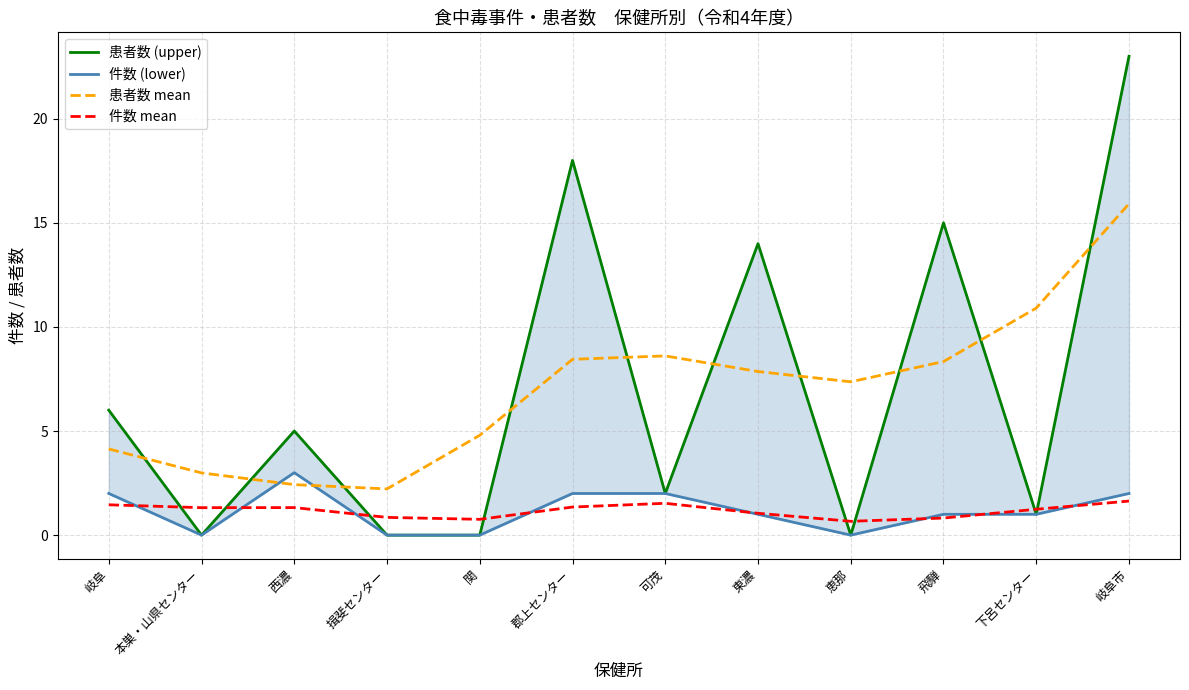

How many interior local valleys does the 件数 mean series have?

3